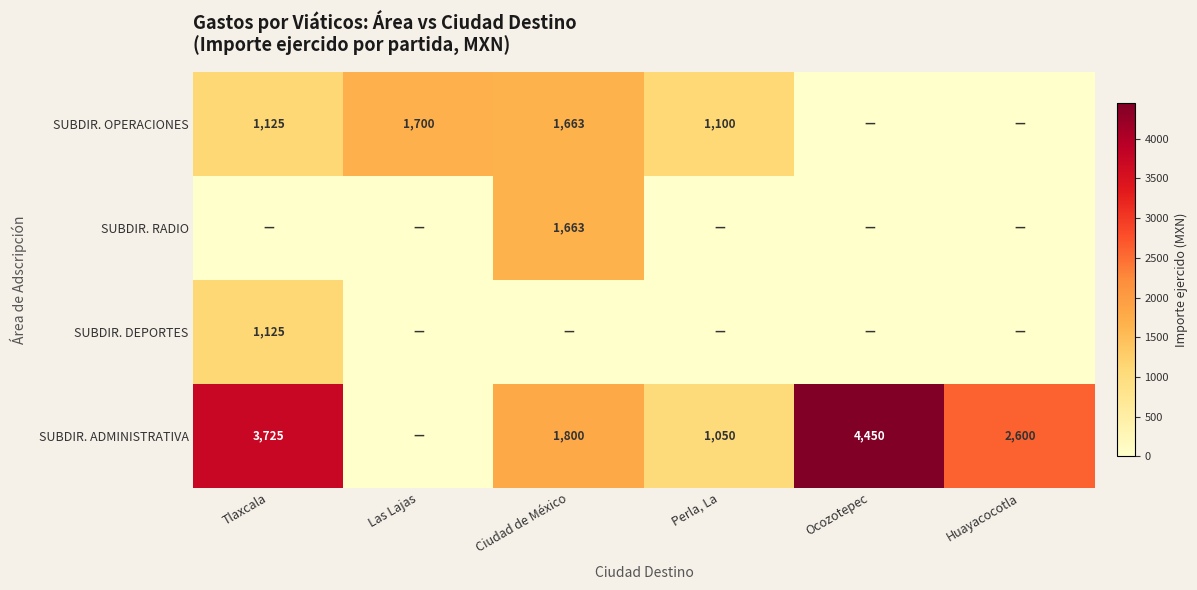

The SUBDIR. ADMINISTRATIVA series shows 3725 at Tlaxcala. True or false?

True